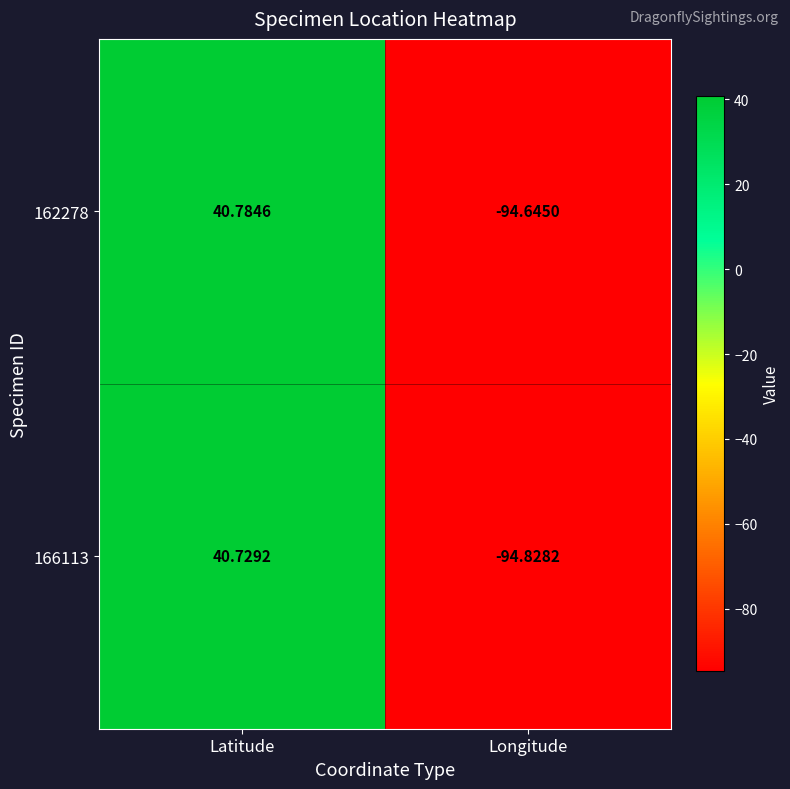

What is the minimum value shown in the chart?

-94.8